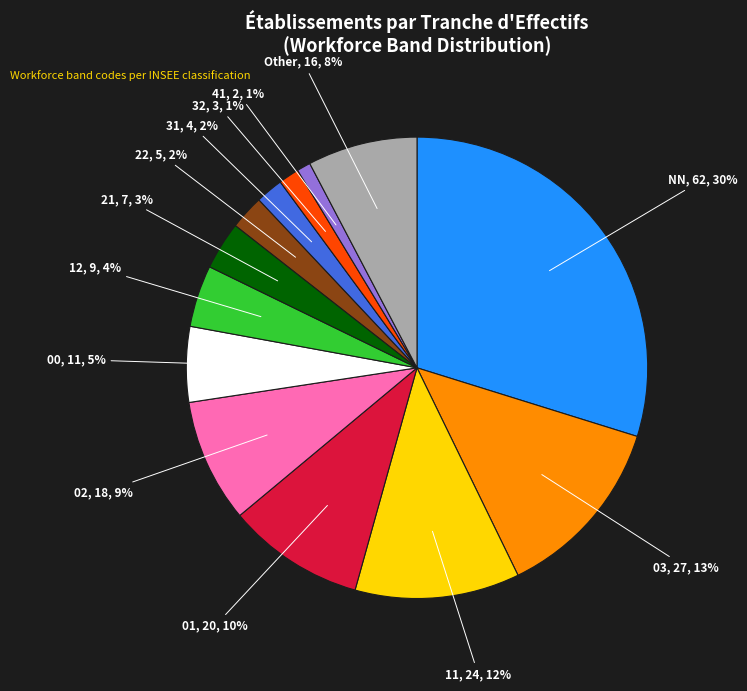

To the nearest percent, what is the difference between the largest and smallest slice percentages?

29%